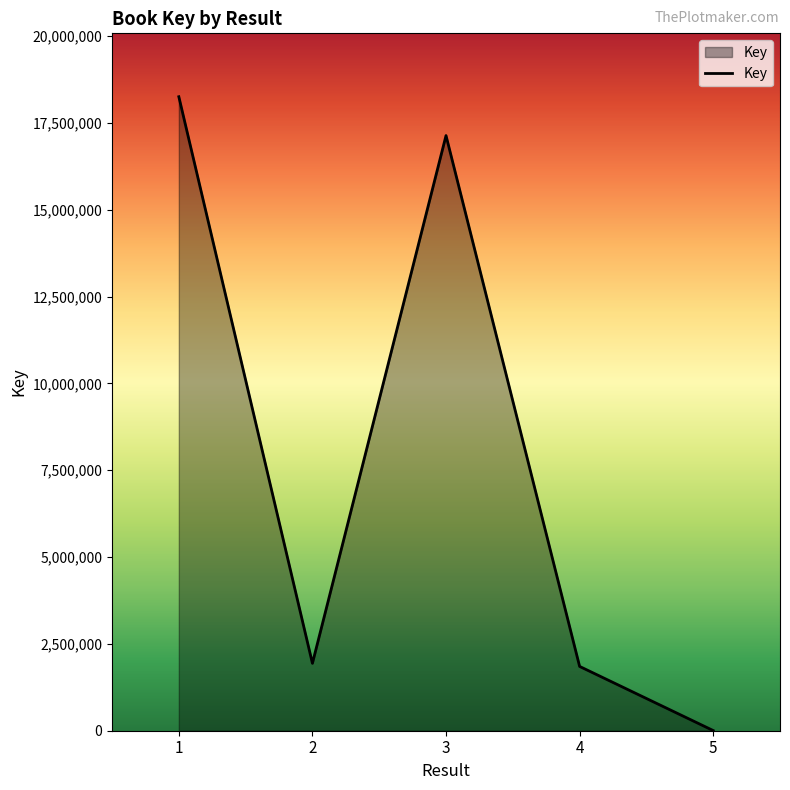

Between 1 and 5, which is larger?

1